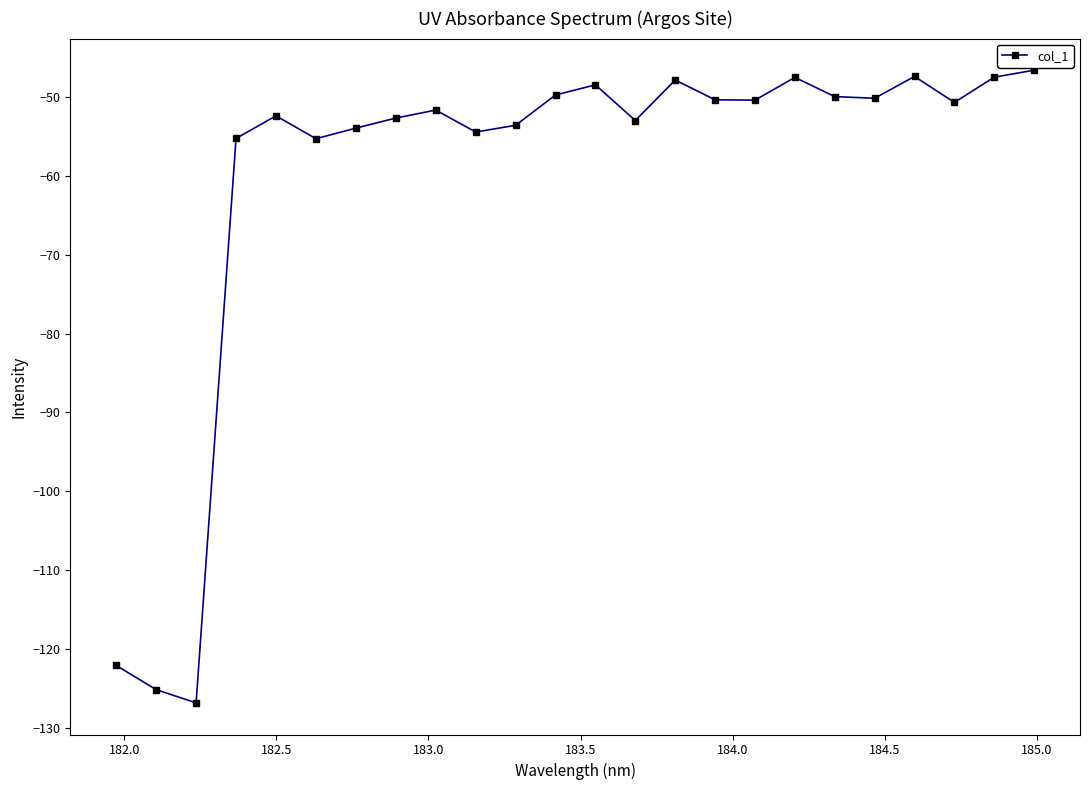

True or false: there are more than 2 points higher than both neighbors.

True